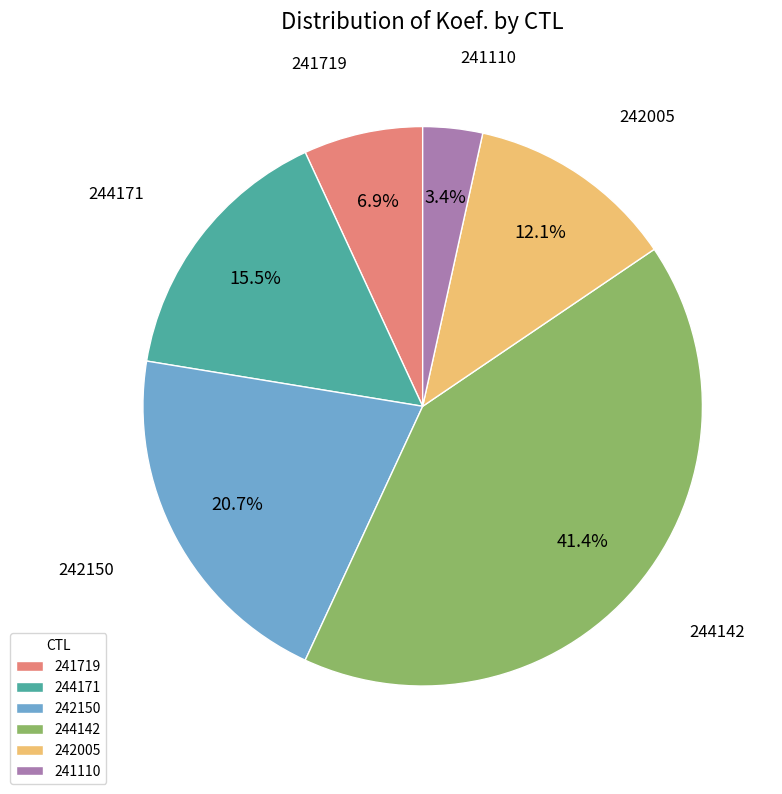

To the nearest percent, what is the difference between the 244171 and 241110 slice percentages?

12%